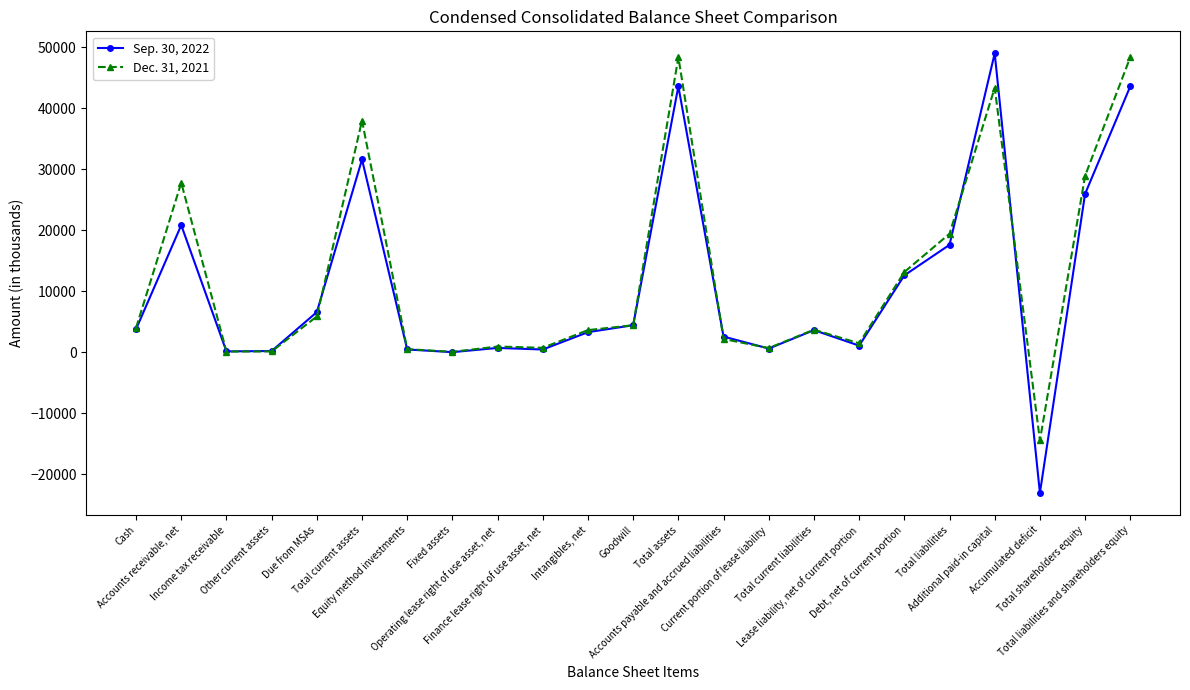

At which label does Sep. 30, 2022 first exceed 3646?

Cash